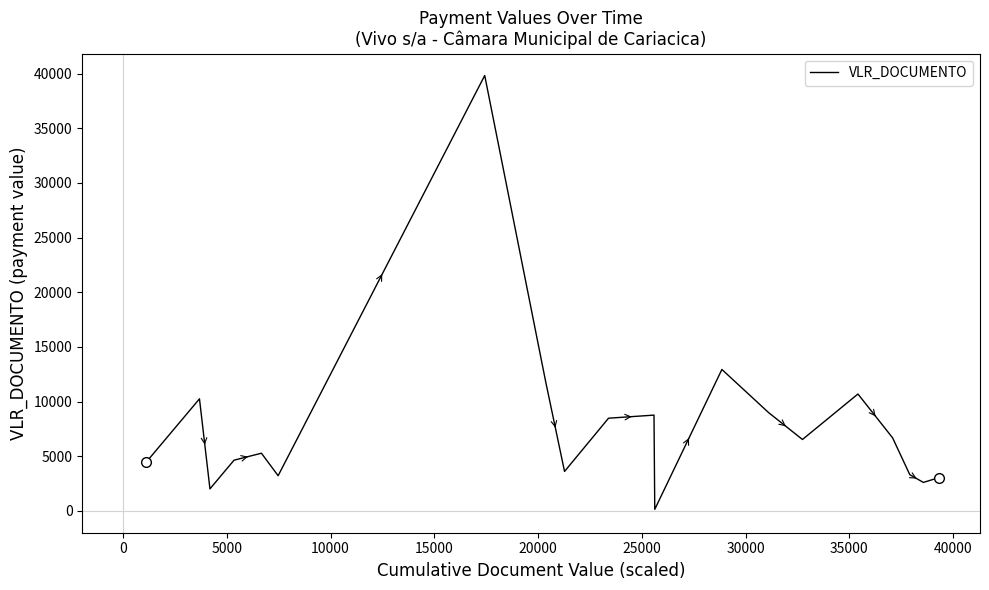

How many lines are shown in the chart?

1